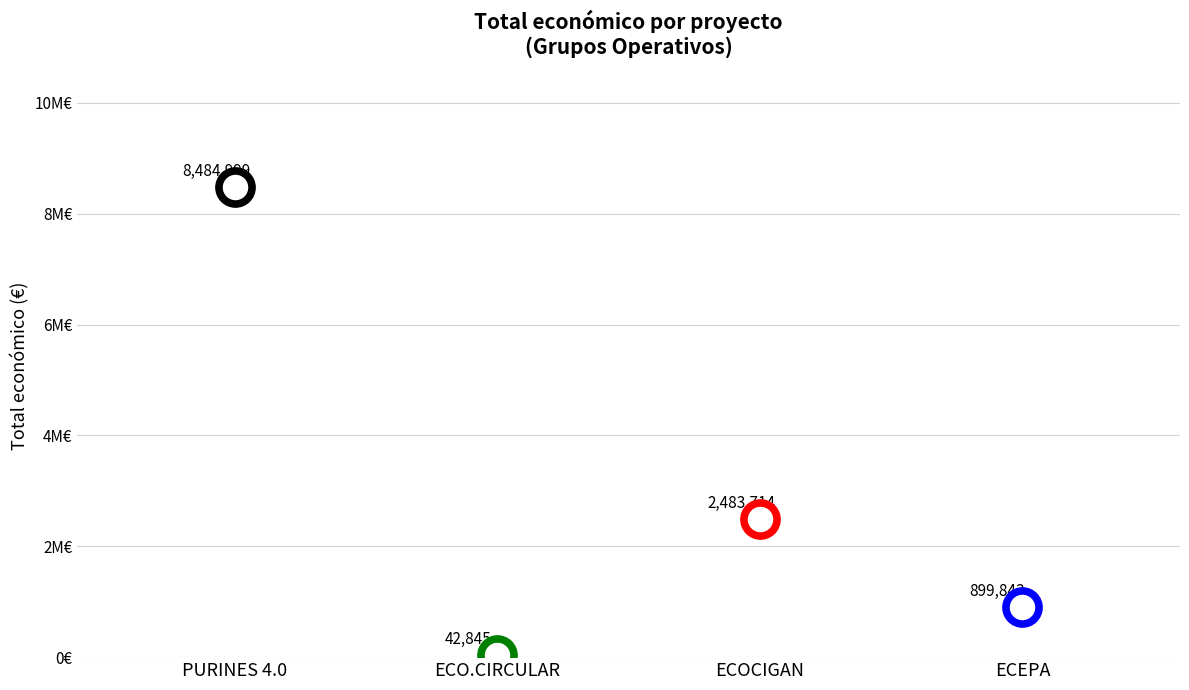

What is the change in value from PURINES 4.0 to ECEPA?

-7585156